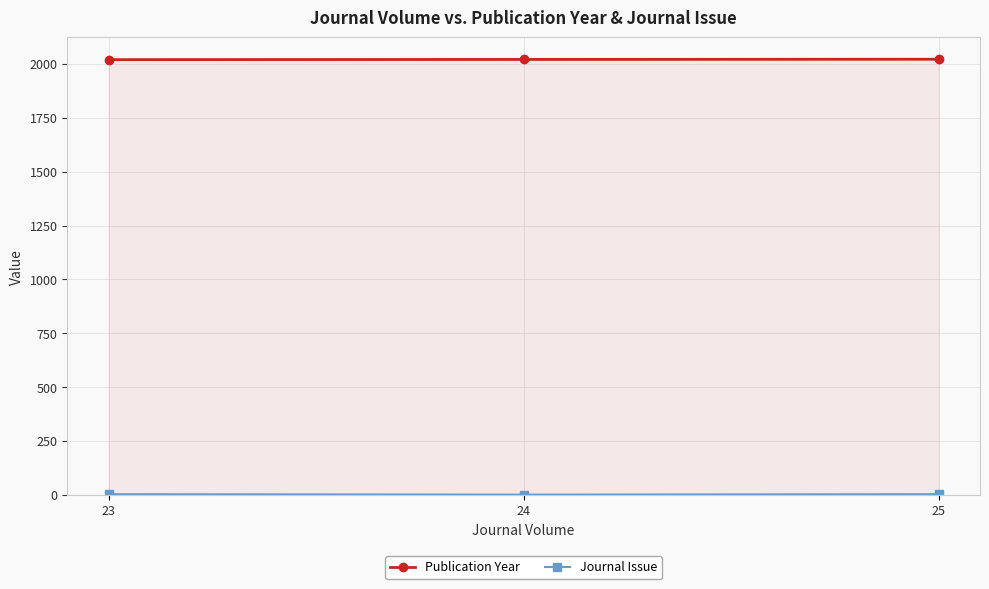

Rank the categories by Journal Issue value from lowest to highest.

24, 23, 25